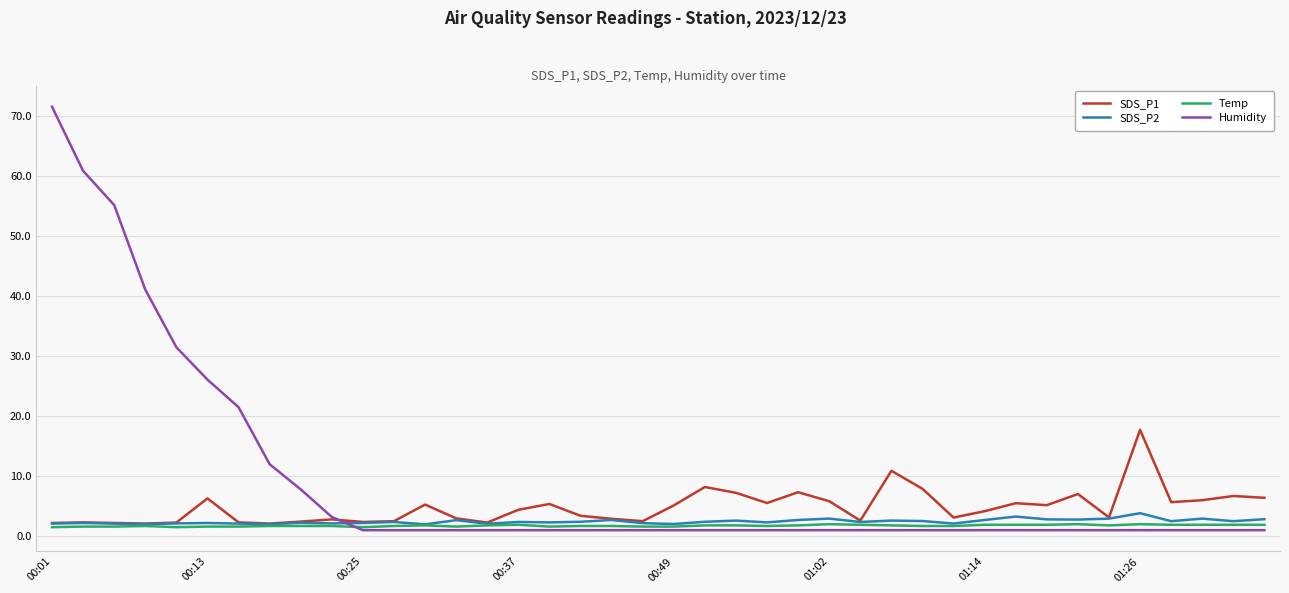

True or false: Humidity and SDS_P2 cross at least once.

True